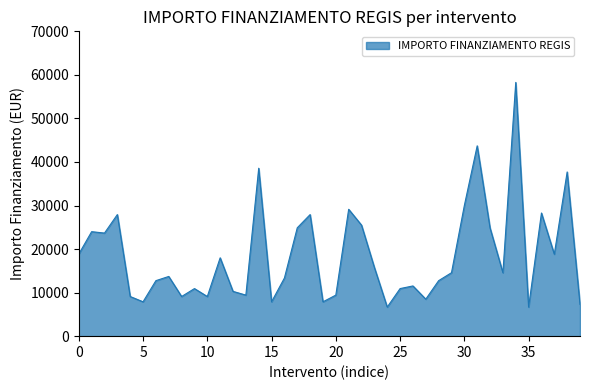

How many series are shown in this chart?

1